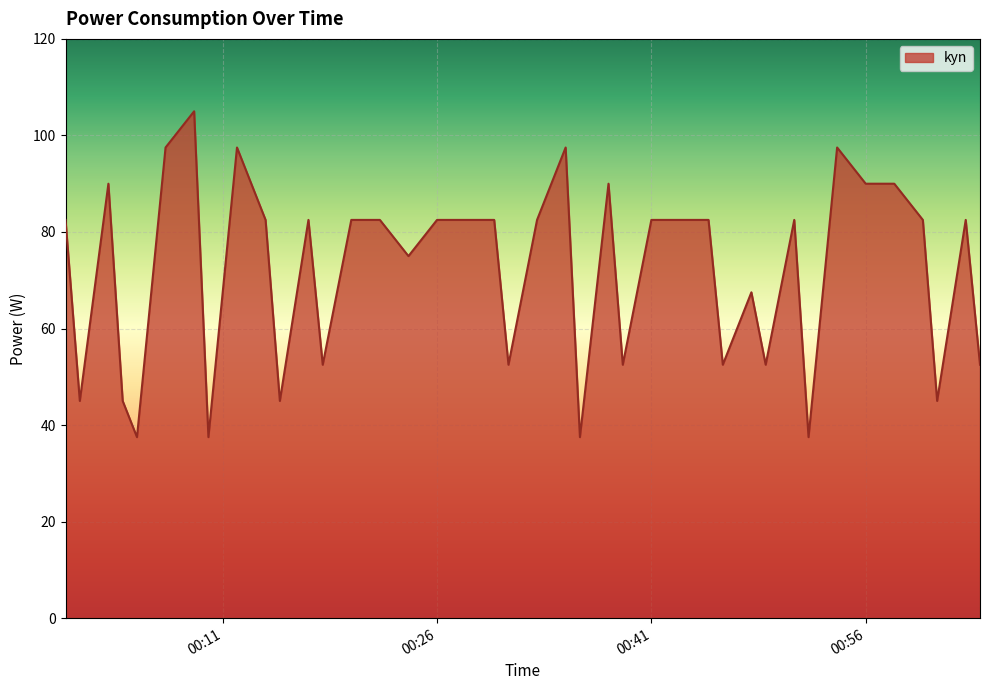

What is the minimum value shown in the chart?

37.5